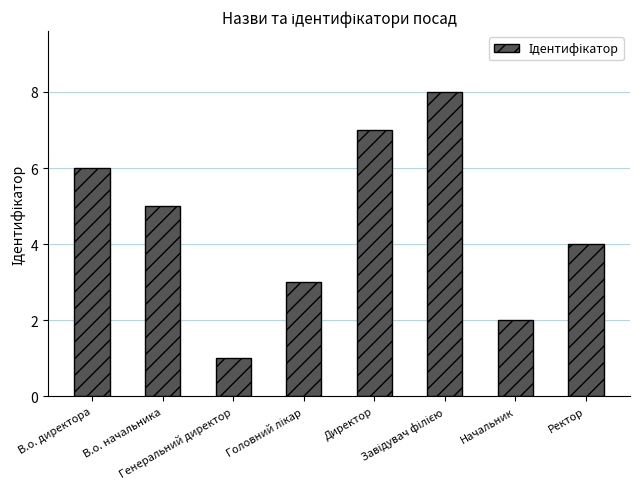

What is the ratio of the value at Директор to the value at Начальник?

3.5